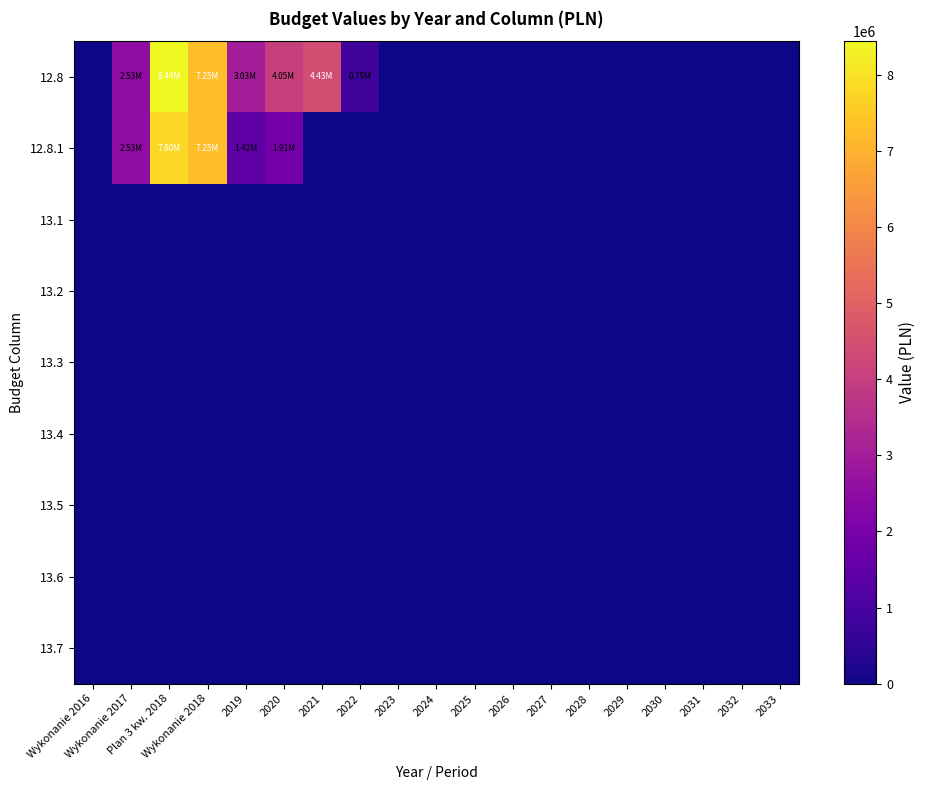

Reading left to right, what are all the values shown in this chart?

12.8: Wykonanie 2016=0.0	Wykonanie 2017=2530581.7	Plan 3 kw. 2018=8439804.6	Wykonanie 2018=7253195.3	2019=3027720.6	2020=4047775.4	2021=4425681.4	2022=793791.3	2023=0.0	2024=0.0	2025=0.0	2026=0.0	2027=0.0	2028=0.0	2029=0.0	2030=0.0	2031=0.0	2032=0.0	2033=0.0
12.8.1: Wykonanie 2016=0.0	Wykonanie 2017=2530581.7	Plan 3 kw. 2018=7804288.9	Wykonanie 2018=7253195.3	2019=1424375.0	2020=1909573.9	2021=0.0	2022=0.0	2023=0.0	2024=0.0	2025=0.0	2026=0.0	2027=0.0	2028=0.0	2029=0.0	2030=0.0	2031=0.0	2032=0.0	2033=0.0
13.1: Wykonanie 2016=0.0	Wykonanie 2017=0.0	Plan 3 kw. 2018=0.0	Wykonanie 2018=0.0	2019=0.0	2020=0.0	2021=0.0	2022=0.0	2023=0.0	2024=0.0	2025=0.0	2026=0.0	2027=0.0	2028=0.0	2029=0.0	2030=0.0	2031=0.0	2032=0.0	2033=0.0
13.2: Wykonanie 2016=0.0	Wykonanie 2017=0.0	Plan 3 kw. 2018=0.0	Wykonanie 2018=0.0	2019=0.0	2020=0.0	2021=0.0	2022=0.0	2023=0.0	2024=0.0	2025=0.0	2026=0.0	2027=0.0	2028=0.0	2029=0.0	2030=0.0	2031=0.0	2032=0.0	2033=0.0
13.3: Wykonanie 2016=0.0	Wykonanie 2017=0.0	Plan 3 kw. 2018=0.0	Wykonanie 2018=0.0	2019=0.0	2020=0.0	2021=0.0	2022=0.0	2023=0.0	2024=0.0	2025=0.0	2026=0.0	2027=0.0	2028=0.0	2029=0.0	2030=0.0	2031=0.0	2032=0.0	2033=0.0
13.4: Wykonanie 2016=0.0	Wykonanie 2017=0.0	Plan 3 kw. 2018=0.0	Wykonanie 2018=0.0	2019=0.0	2020=0.0	2021=0.0	2022=0.0	2023=0.0	2024=0.0	2025=0.0	2026=0.0	2027=0.0	2028=0.0	2029=0.0	2030=0.0	2031=0.0	2032=0.0	2033=0.0
13.5: Wykonanie 2016=0.0	Wykonanie 2017=0.0	Plan 3 kw. 2018=0.0	Wykonanie 2018=0.0	2019=0.0	2020=0.0	2021=0.0	2022=0.0	2023=0.0	2024=0.0	2025=0.0	2026=0.0	2027=0.0	2028=0.0	2029=0.0	2030=0.0	2031=0.0	2032=0.0	2033=0.0
13.6: Wykonanie 2016=0.0	Wykonanie 2017=0.0	Plan 3 kw. 2018=0.0	Wykonanie 2018=0.0	2019=0.0	2020=0.0	2021=0.0	2022=0.0	2023=0.0	2024=0.0	2025=0.0	2026=0.0	2027=0.0	2028=0.0	2029=0.0	2030=0.0	2031=0.0	2032=0.0	2033=0.0
13.7: Wykonanie 2016=0.0	Wykonanie 2017=0.0	Plan 3 kw. 2018=0.0	Wykonanie 2018=0.0	2019=0.0	2020=0.0	2021=0.0	2022=0.0	2023=0.0	2024=0.0	2025=0.0	2026=0.0	2027=0.0	2028=0.0	2029=0.0	2030=0.0	2031=0.0	2032=0.0	2033=0.0